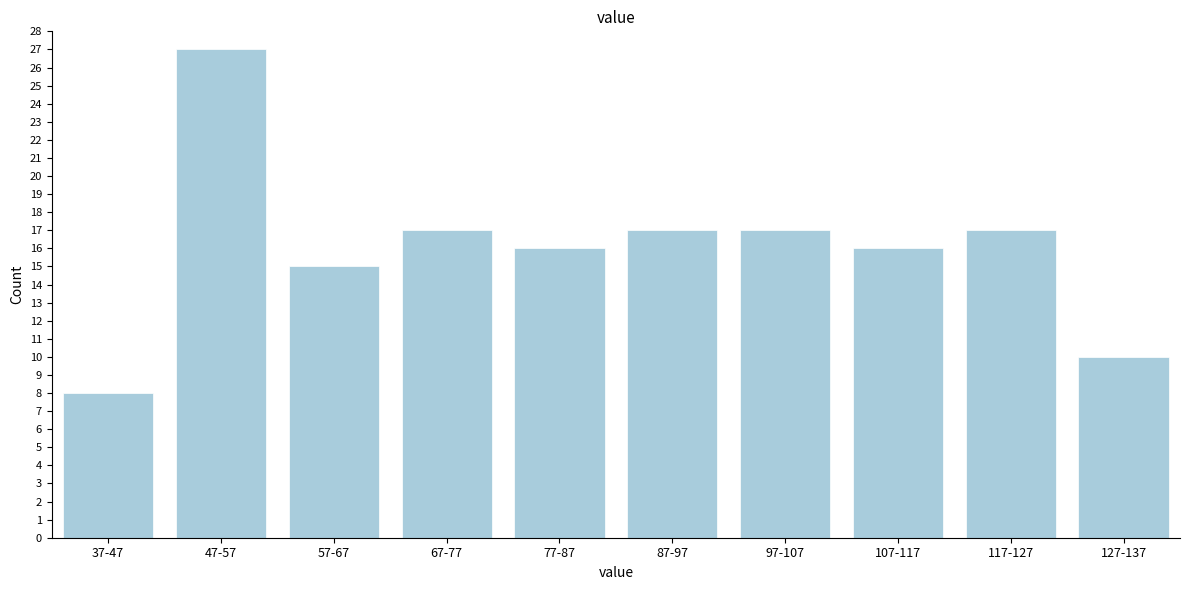

Reading right to left, transcribe all the data shown in this chart.

10	17	16	17	17	16	17	15	27	8